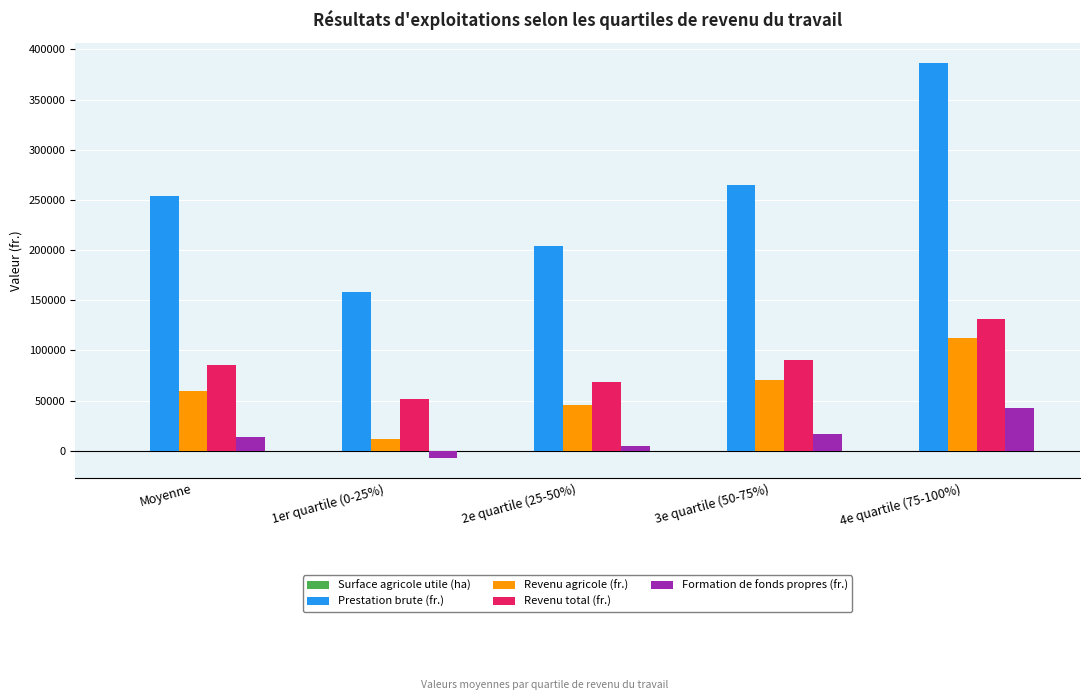

The value of Formation de fonds propres (fr.) at 4e quartile (75-100%) is 61185.6. True or false?

False